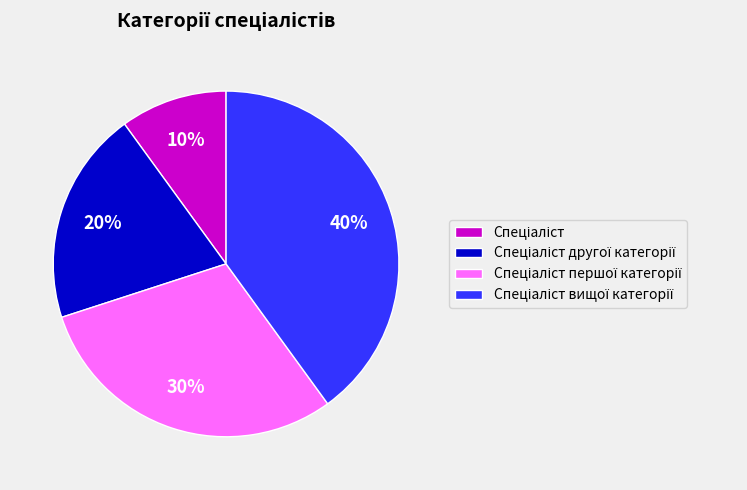

To the nearest percent, what is the difference between the largest and smallest slice percentages?

30%